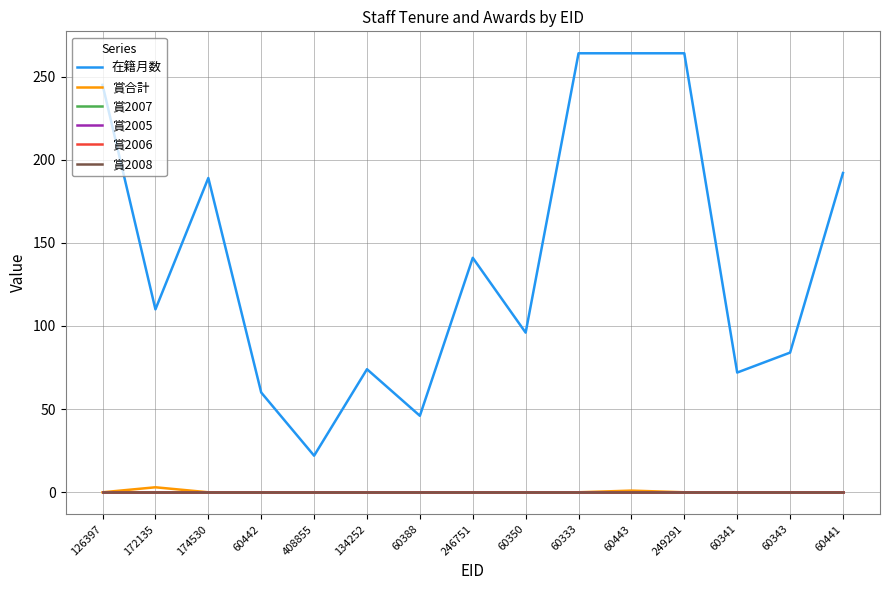

Does the chart display data point markers on the line(s)?

No